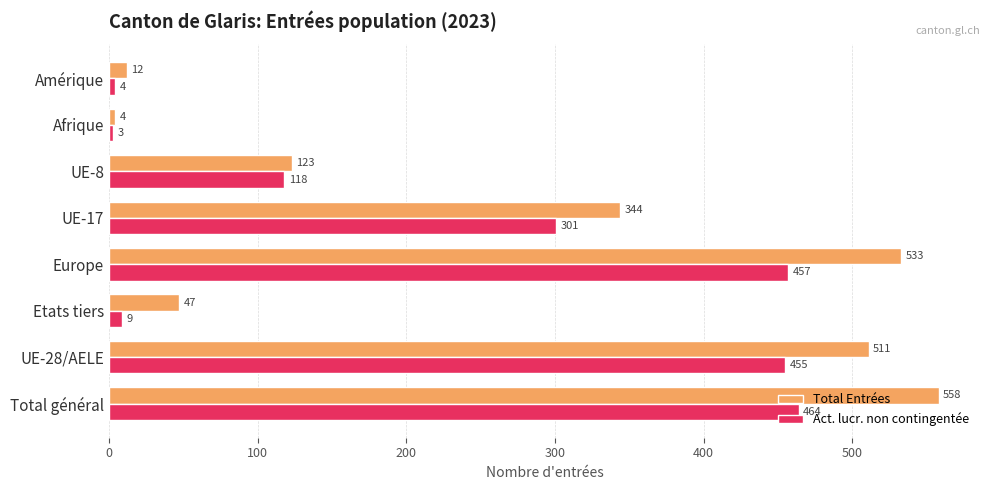

What is the difference between the second highest and second lowest values in the Total Entrées series?

521